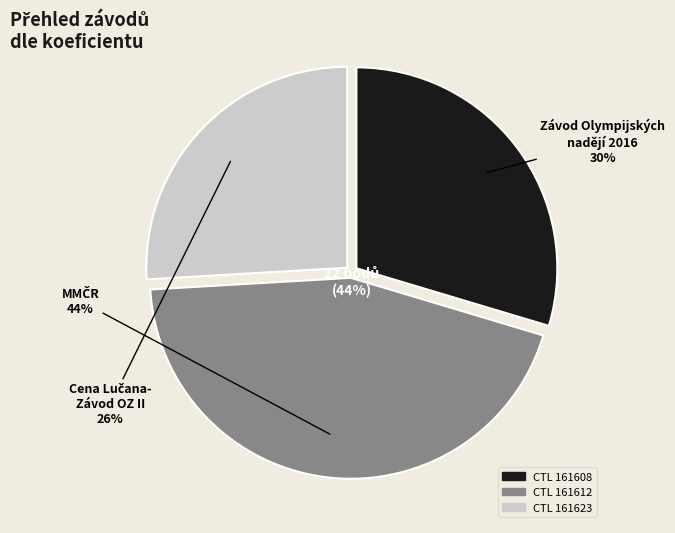

What is the change in value from 161612 to 161623?

-5